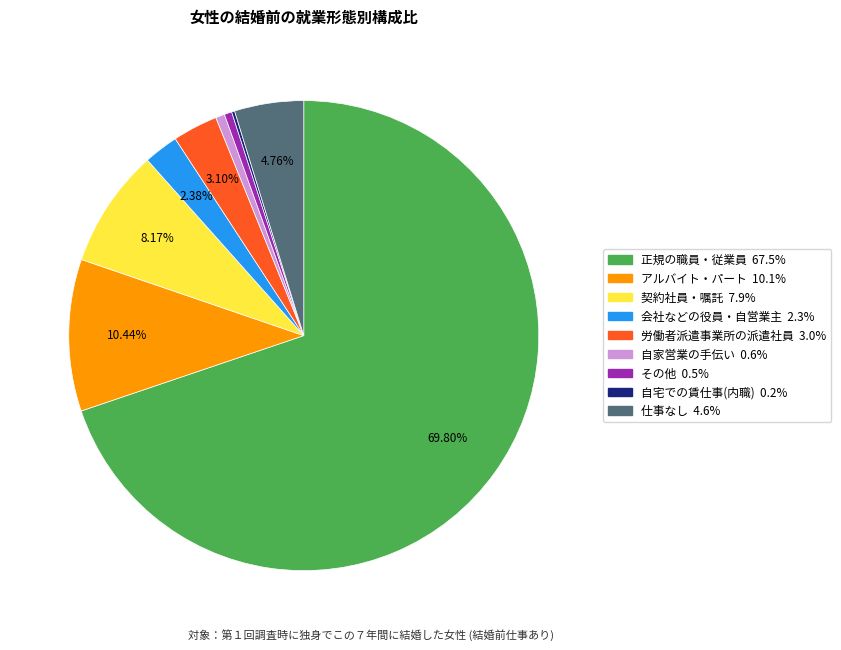

To the nearest percent, what is the difference between the 正規の職員・従業員 and 仕事なし slice percentages?

65%